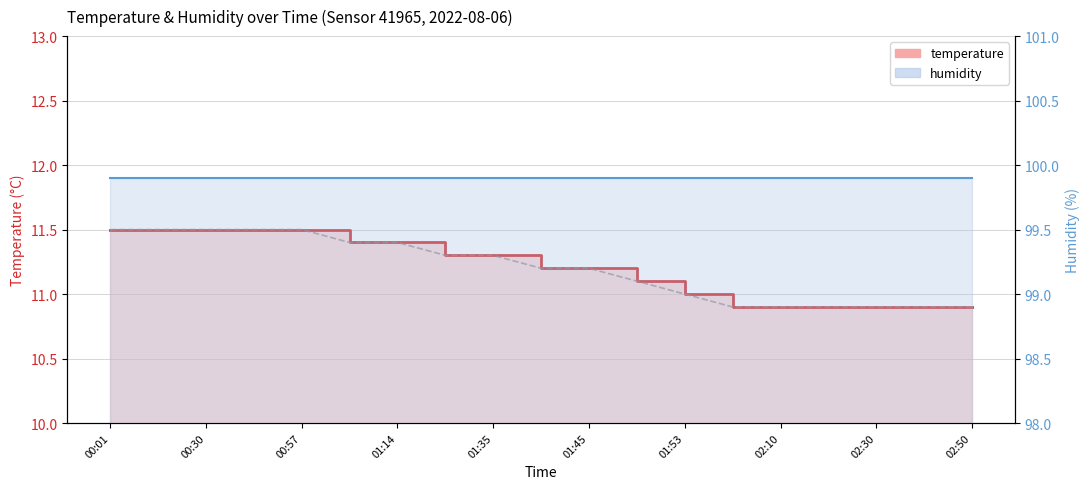

Which label corresponds to the smallest value in the chart?

02:00